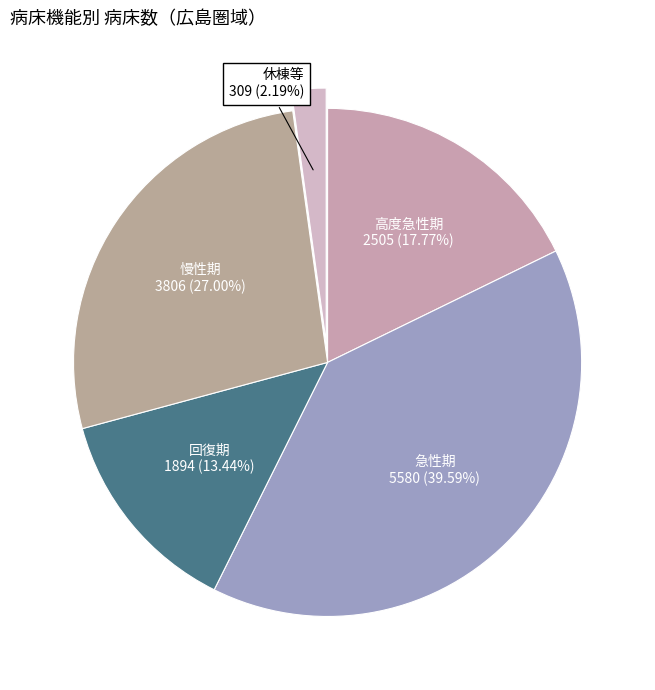

Which slice is the smallest?

休棟等